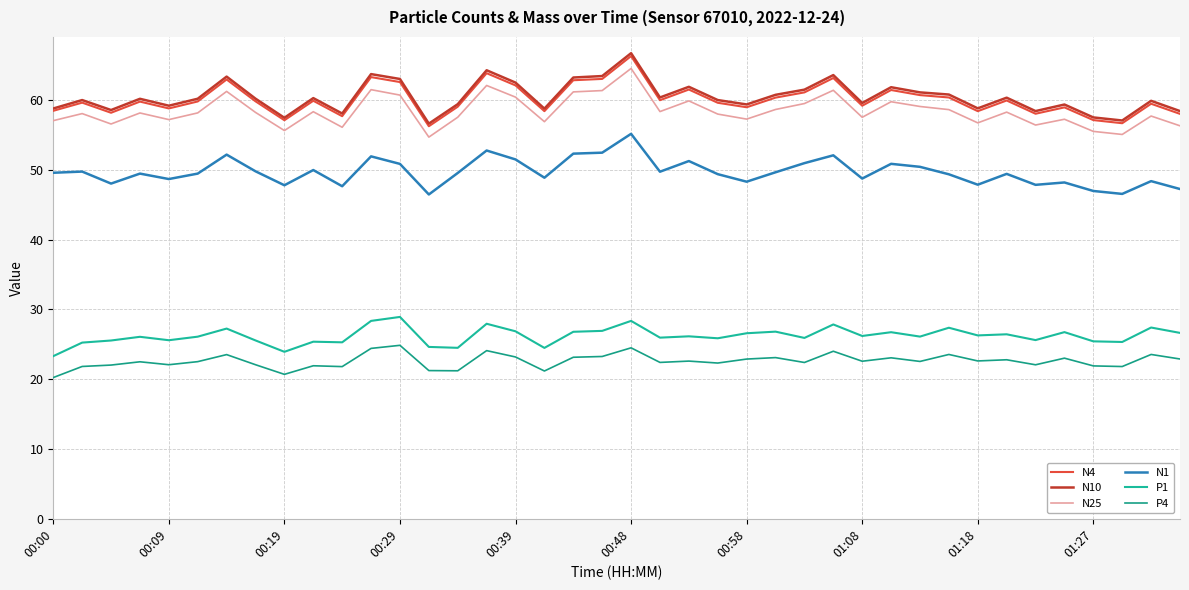

Which series has the largest total across all categories?

N10